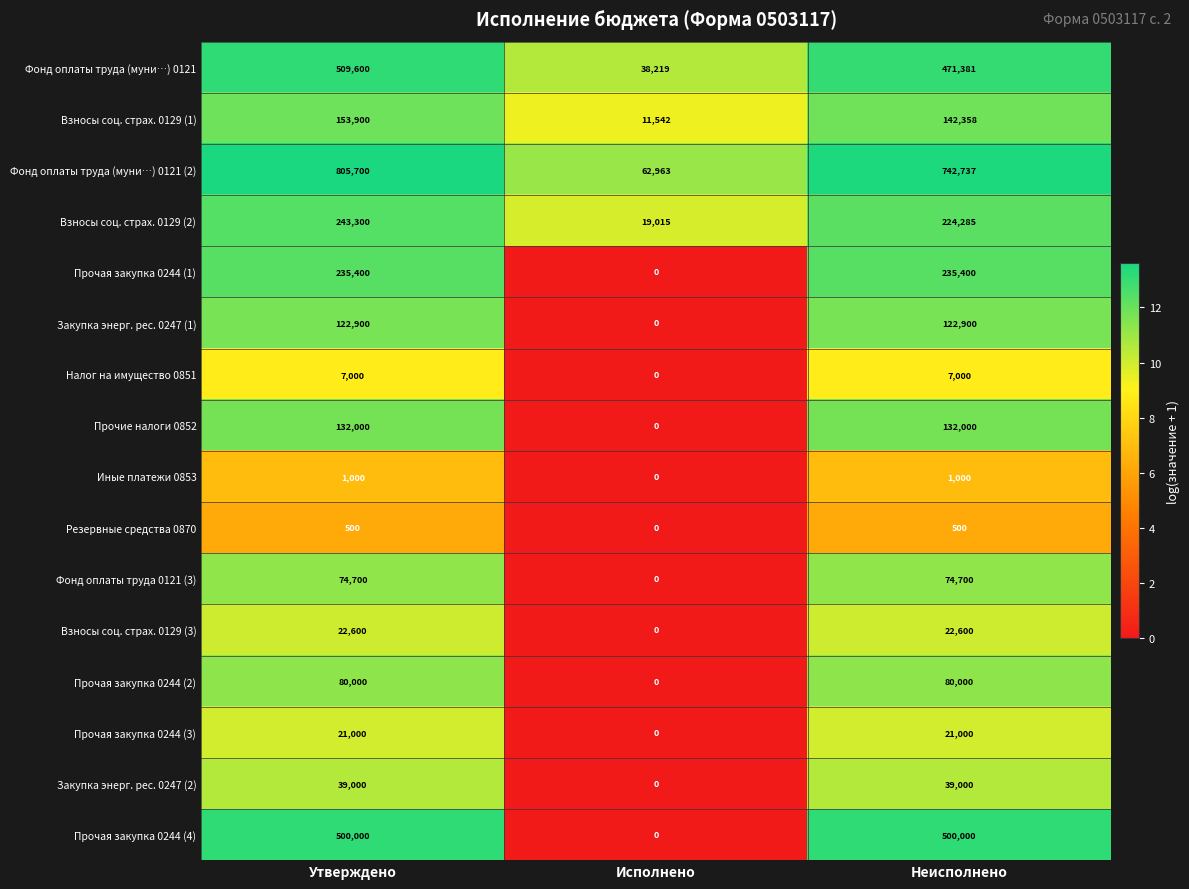

What is the average value of the Взносы соц. страх. 0129 (3) series?

15067